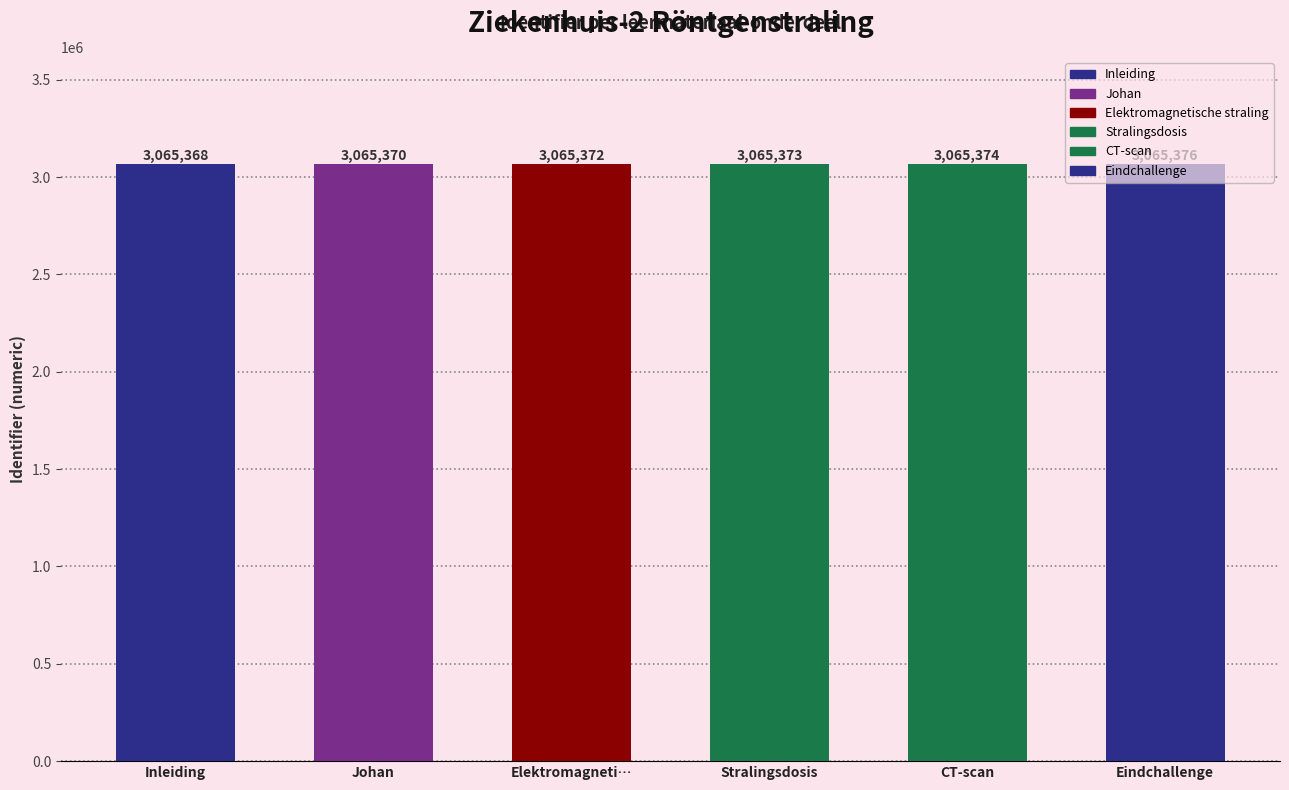

Reading left to right, what are all the values shown in this chart?

Inleiding=3065368	Johan=3065370	Elektromagnetische straling=3065372	Stralingsdosis=3065373	CT-scan=3065374	Eindchallenge=3065376